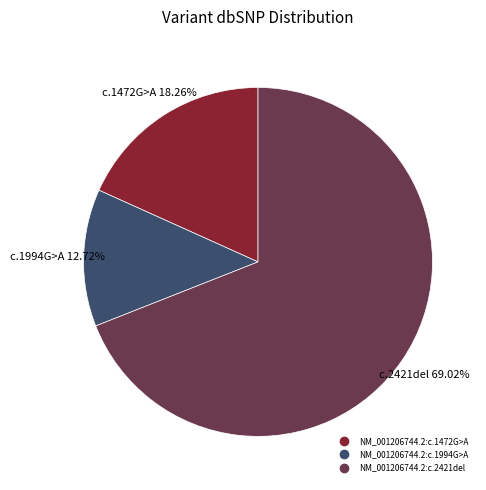

Which category accounts for the majority?

NM_001206744.2:c.2421del